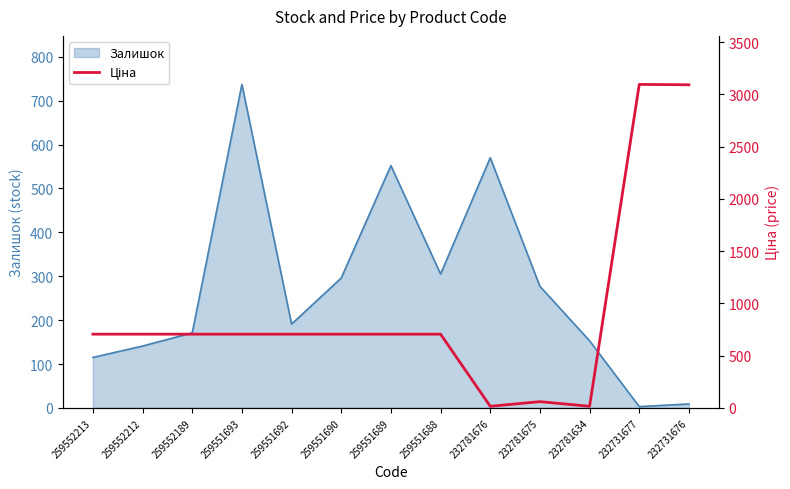

The value of Залишок at 259551692 is 131. True or false?

False